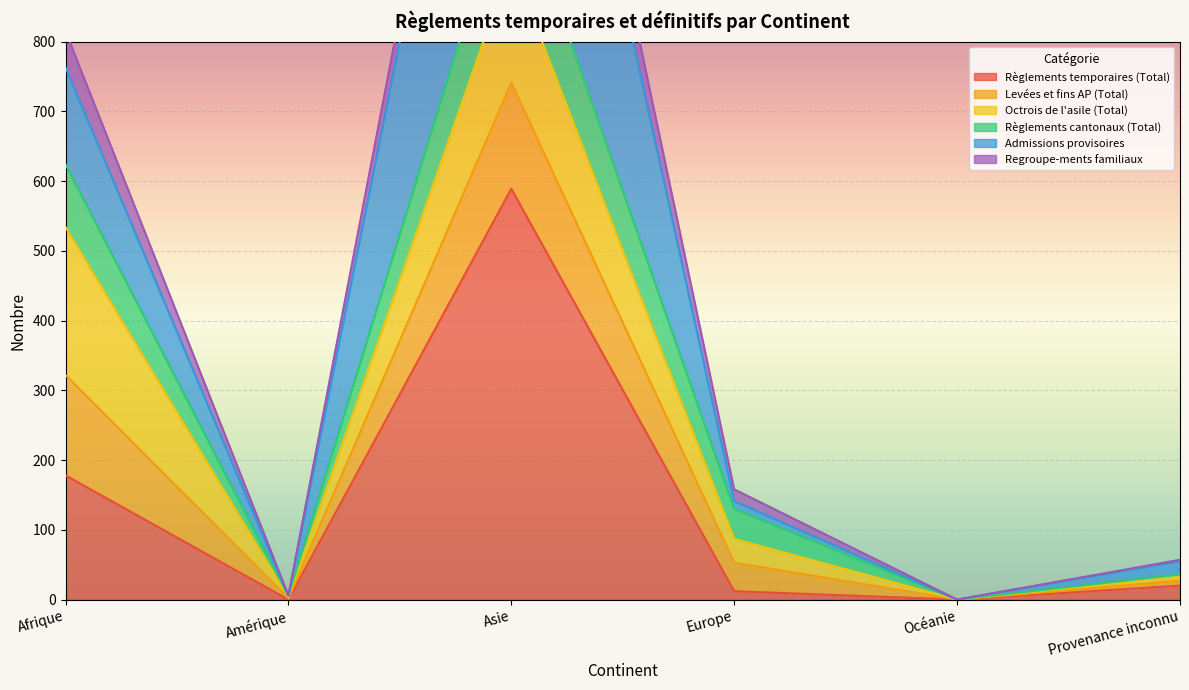

At which label is Règlements temporaires (Total) closest to 294?

Afrique